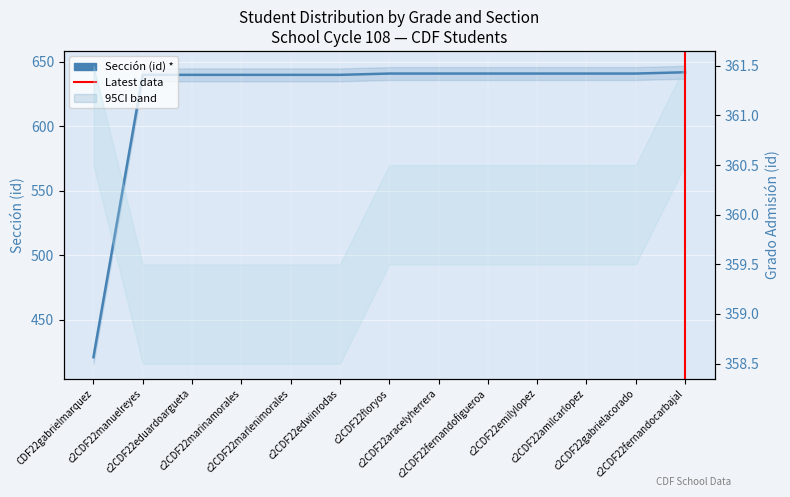

What is the minimum value shown in the chart?

359